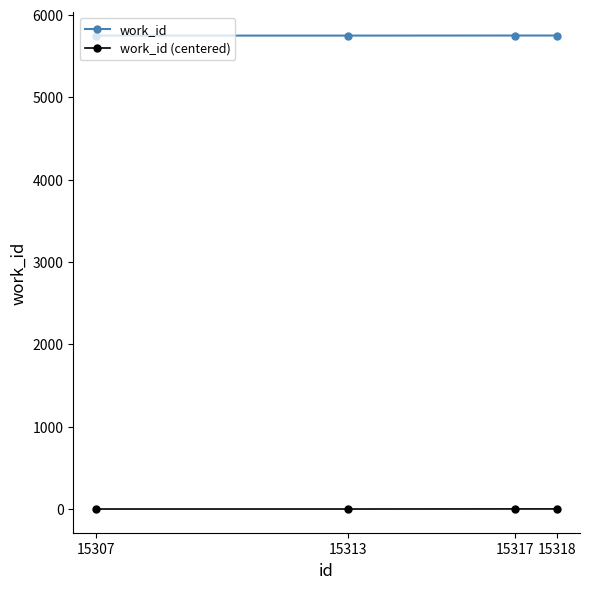

At how many categories does at least one series exceed 3322?

4